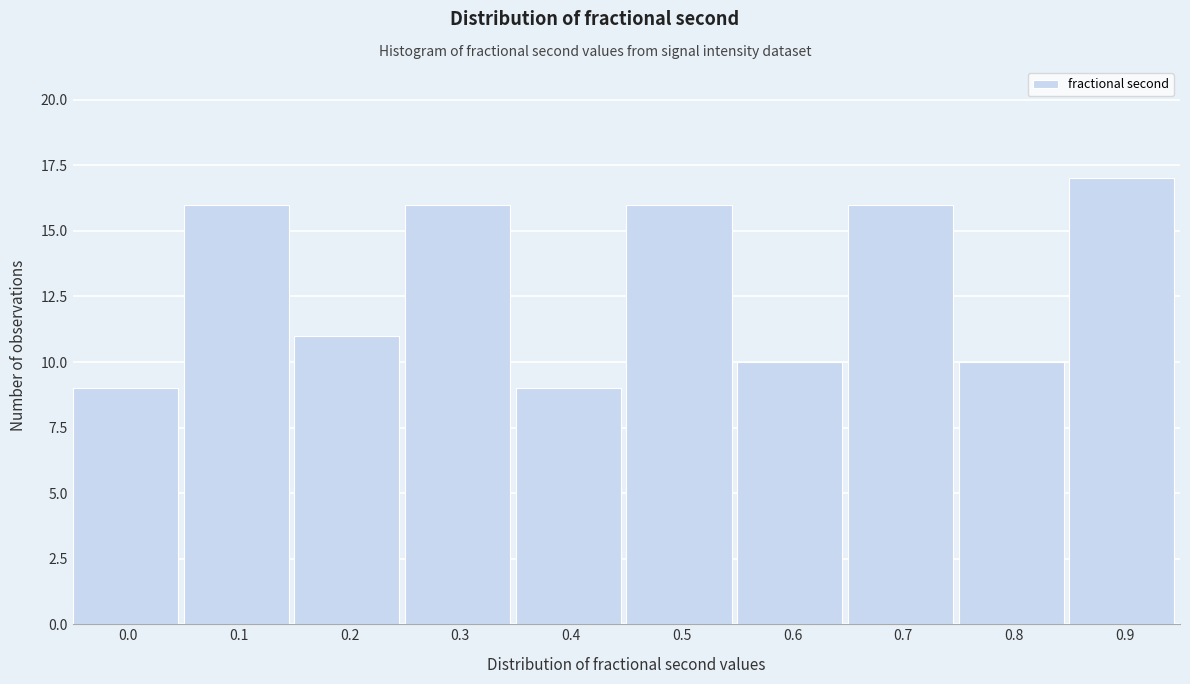

Reading right to left, list all the values displayed in this chart.

0.9=17	0.8=10	0.7=16	0.6=10	0.5=16	0.4=9	0.3=16	0.2=11	0.1=16	0.0=9